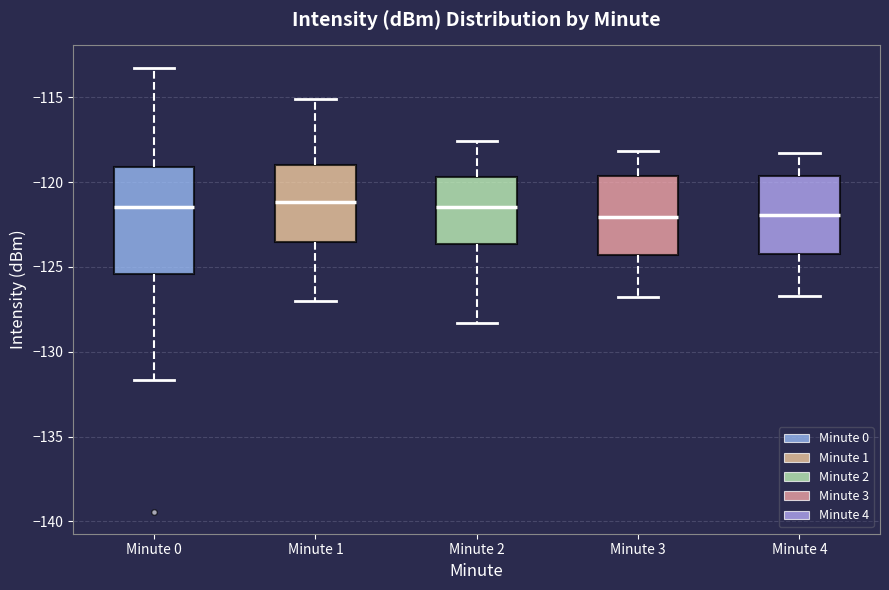

Where does the median line of the box for Minute 4 sit on the y-axis? The values are not printed on the chart, so give them approximately, as read against the axis.

-122.0